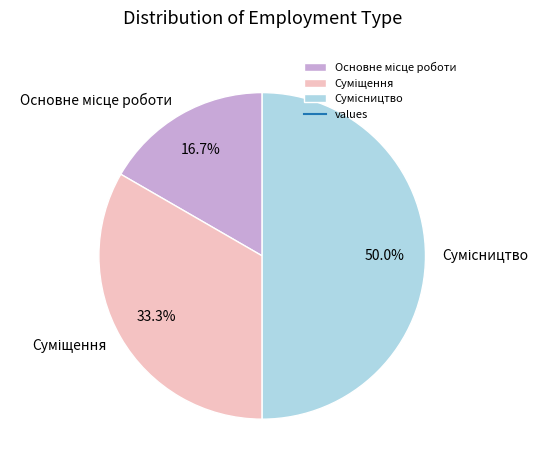

What percentage is the Сумісництво slice, to the nearest percent?

50%